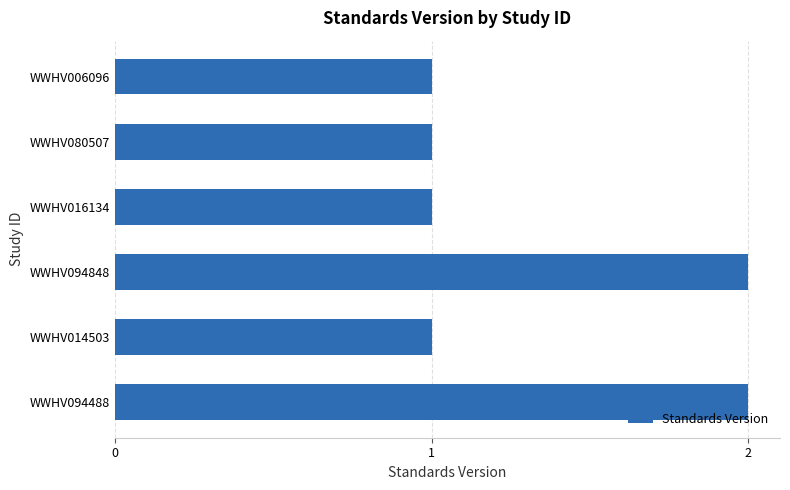

What is the maximum value shown in the chart?

2